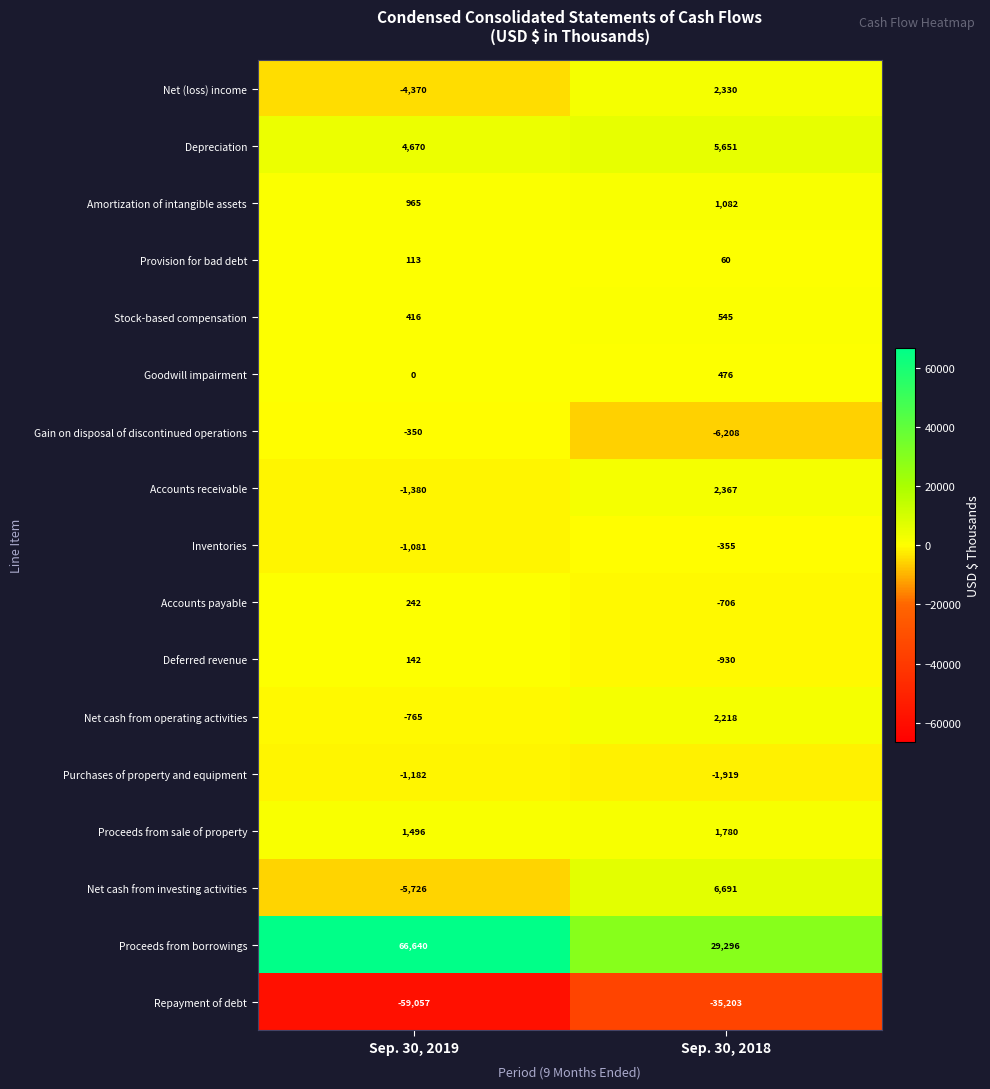

What is the spread (max minus min) of values at Sep. 30, 2019?

125697